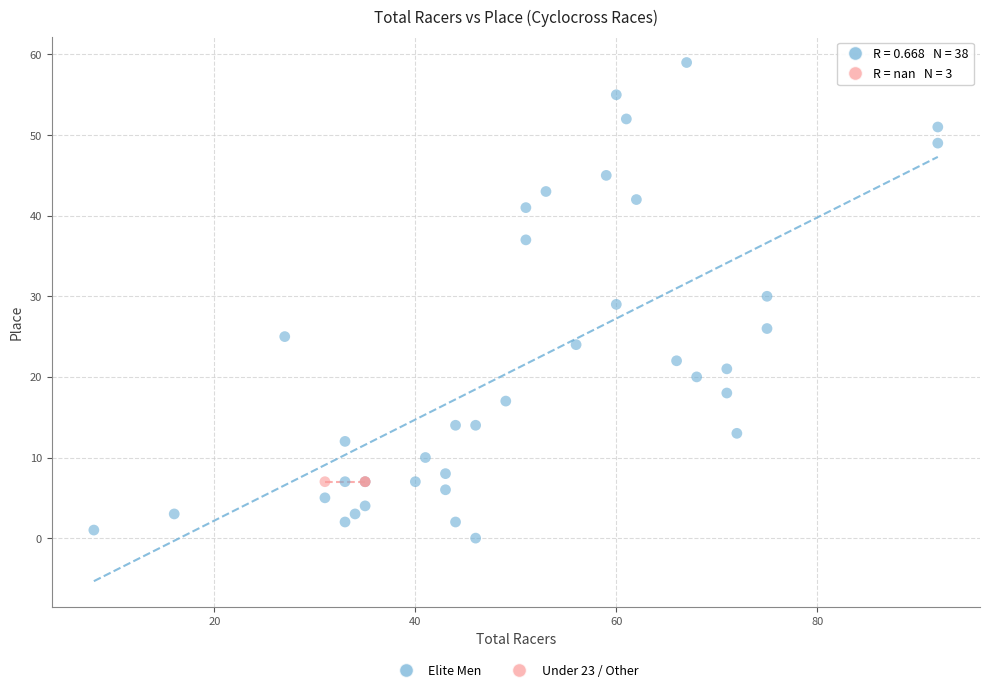

Which series reaches the minimum Y coordinate?

Elite Men